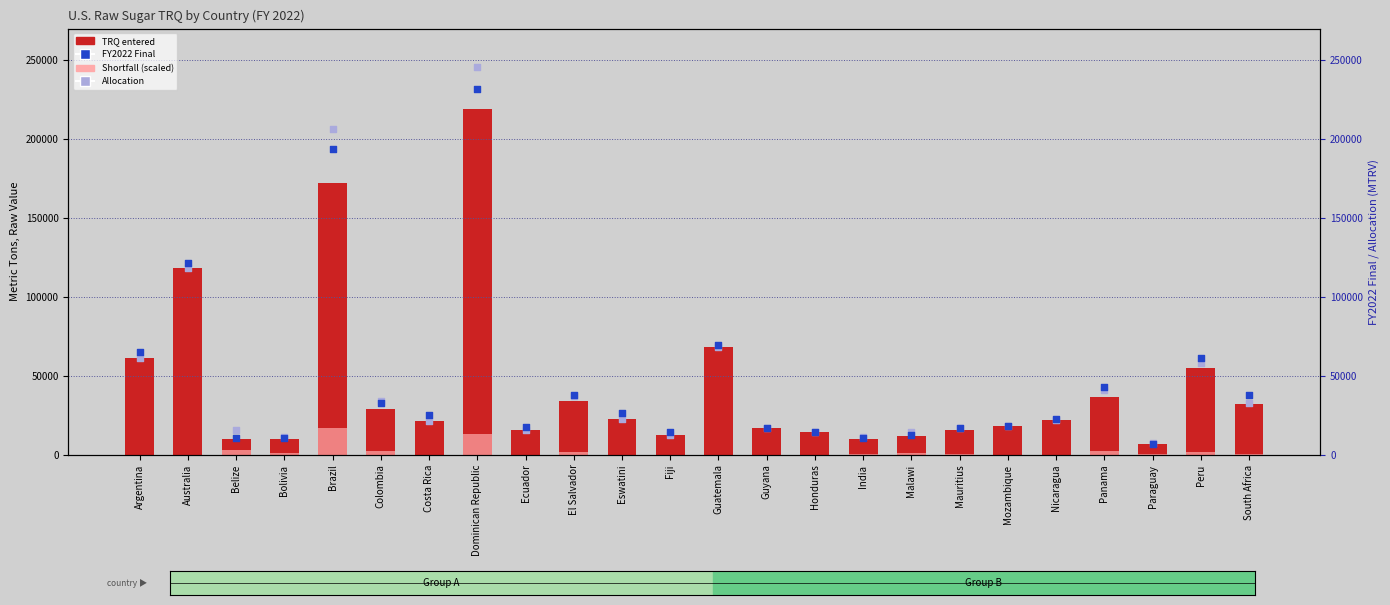

What is the total value across all series at Colombia?

98295.5